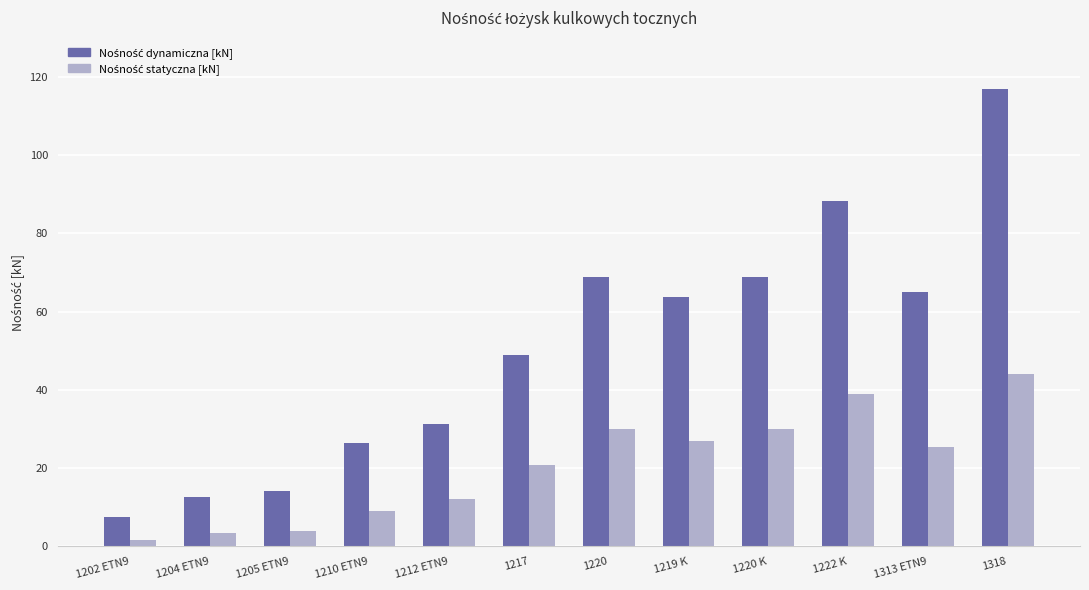

What is the highest value of the Nośność dynamiczna [kN] series?

117.0